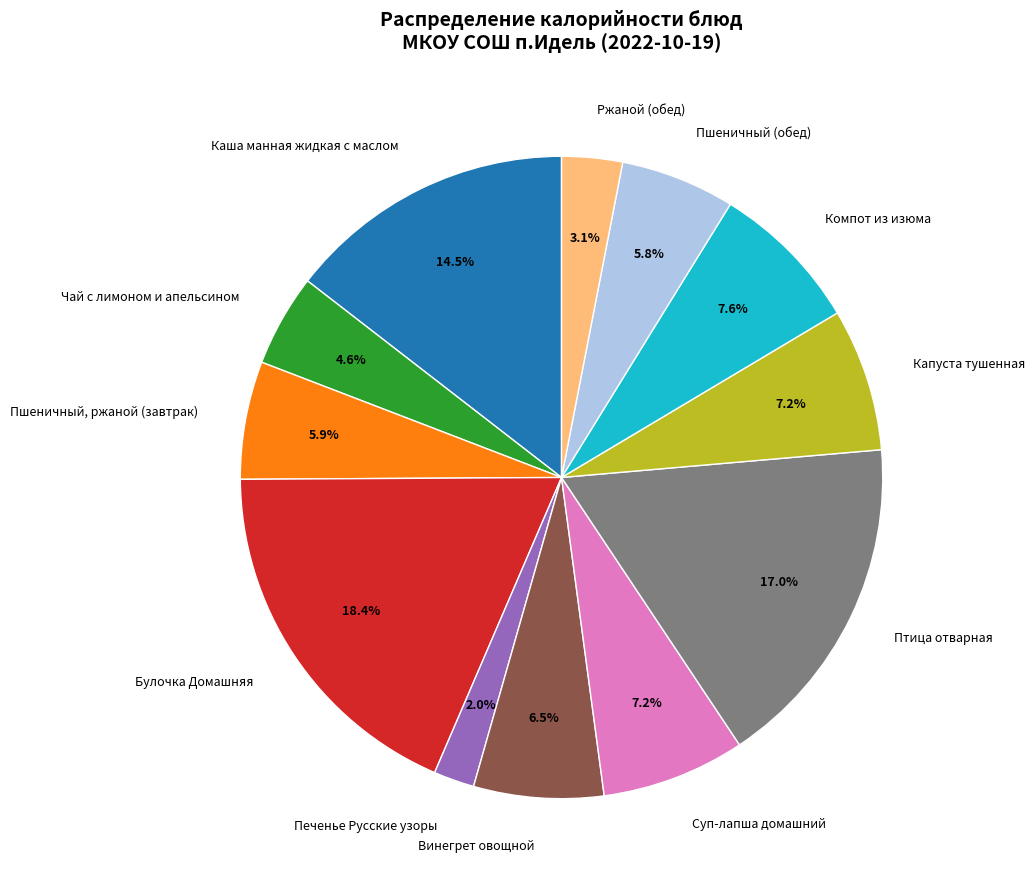

Count the number of slices in the pie.

12